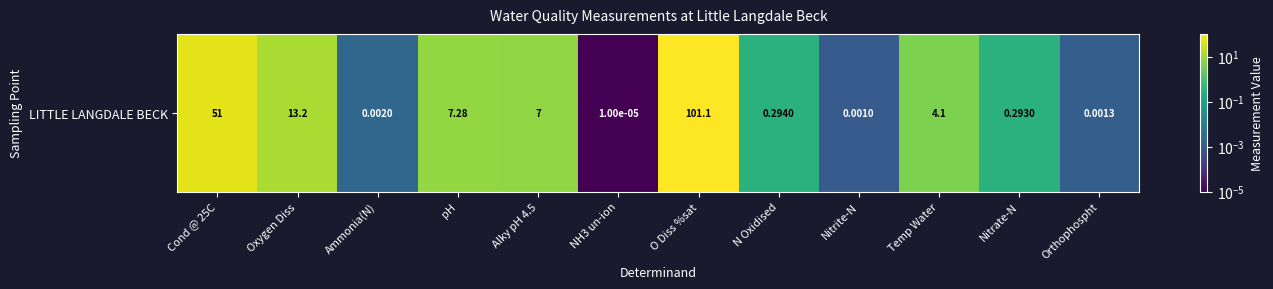

Where does the data first go above 4?

Cond @ 25C